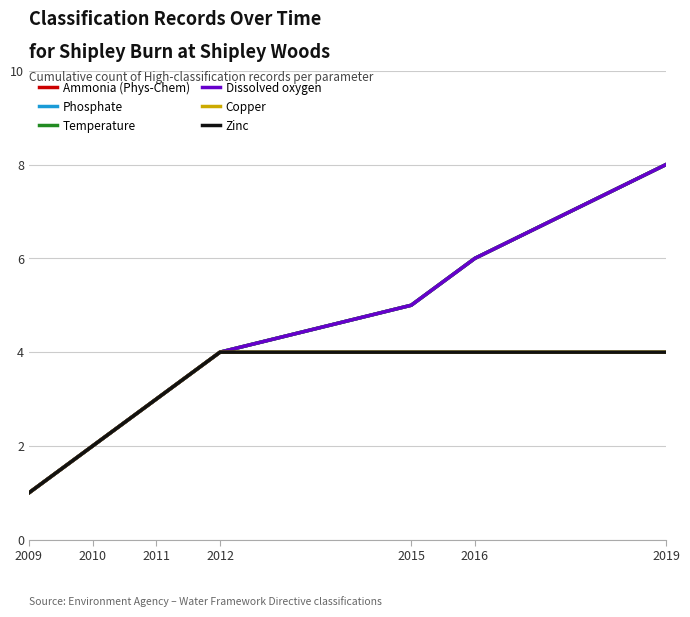

What is the lowest value of the Phosphate series?

1